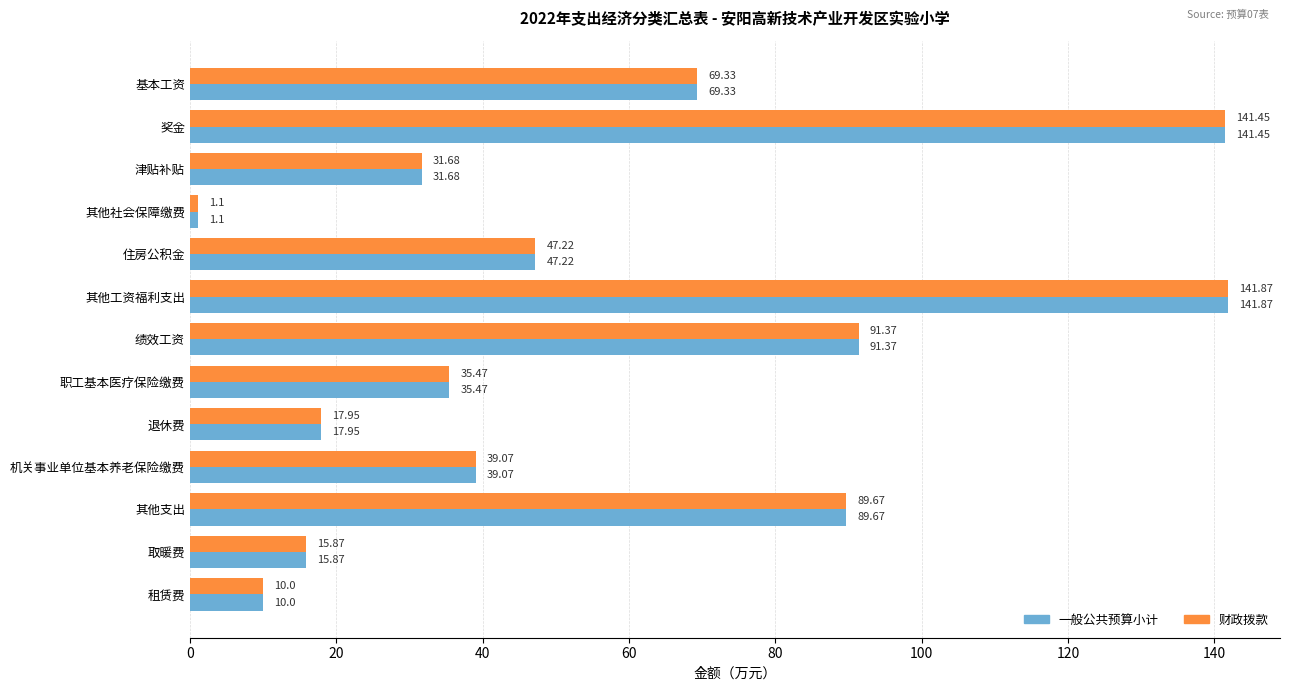

At how many categories does at least one series exceed 17?

10